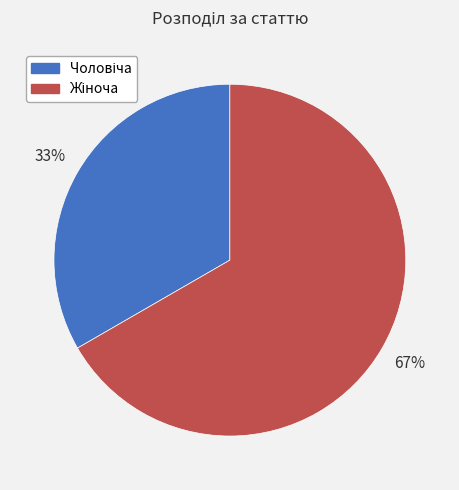

To the nearest percent, what is the average slice percentage?

50%